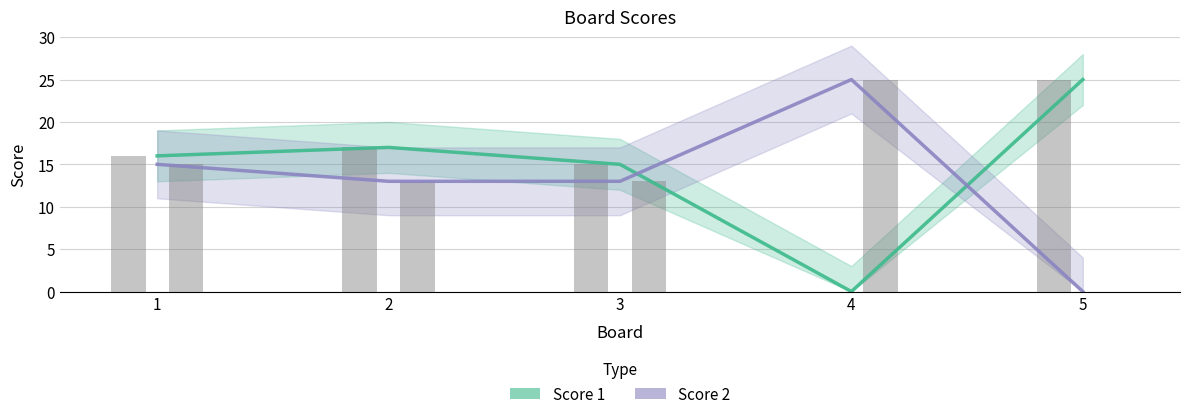

What is the total value across all series at 1?

31